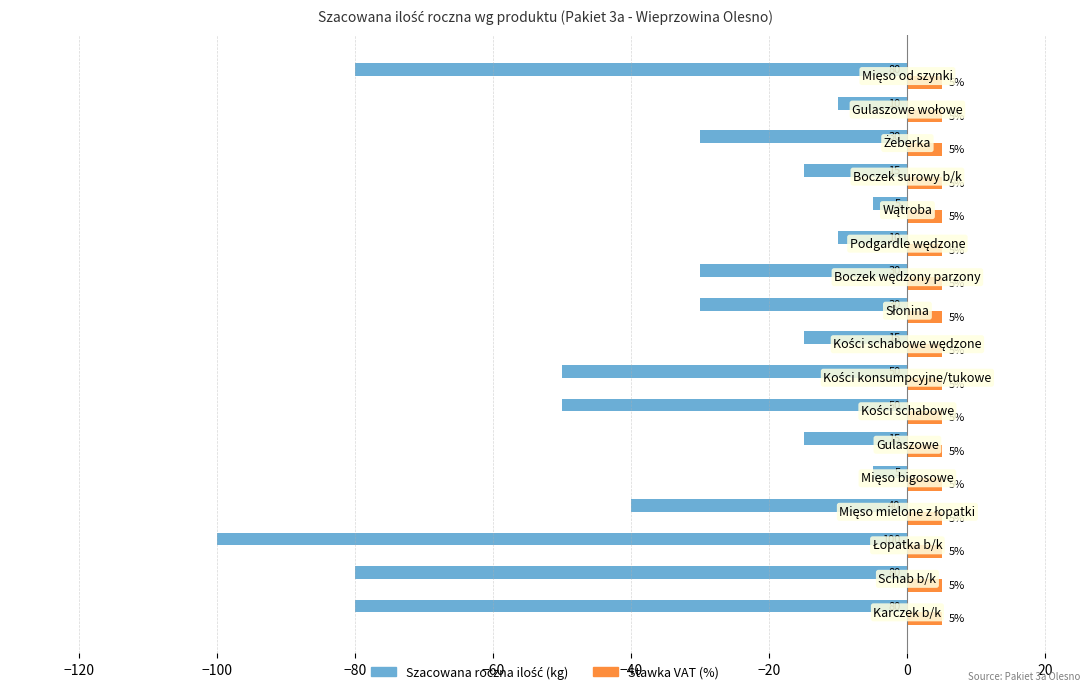

Which series has the largest total across all categories?

Stawka VAT (%)